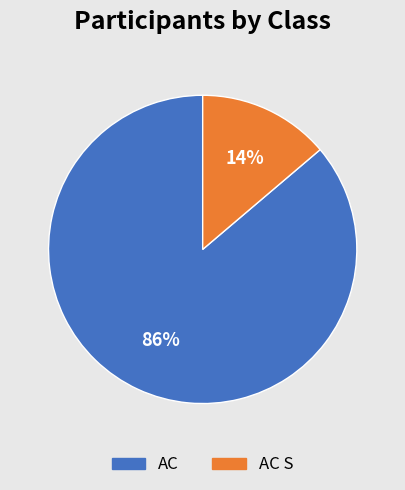

How many segments does this pie chart have?

2